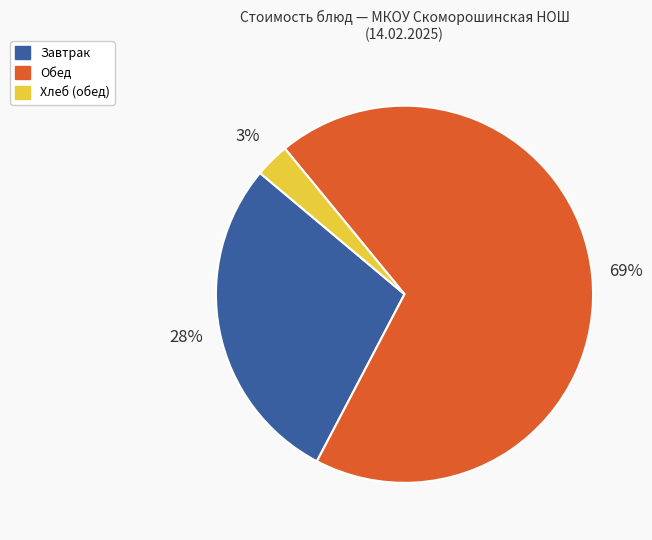

Count the number of slices in the pie.

3